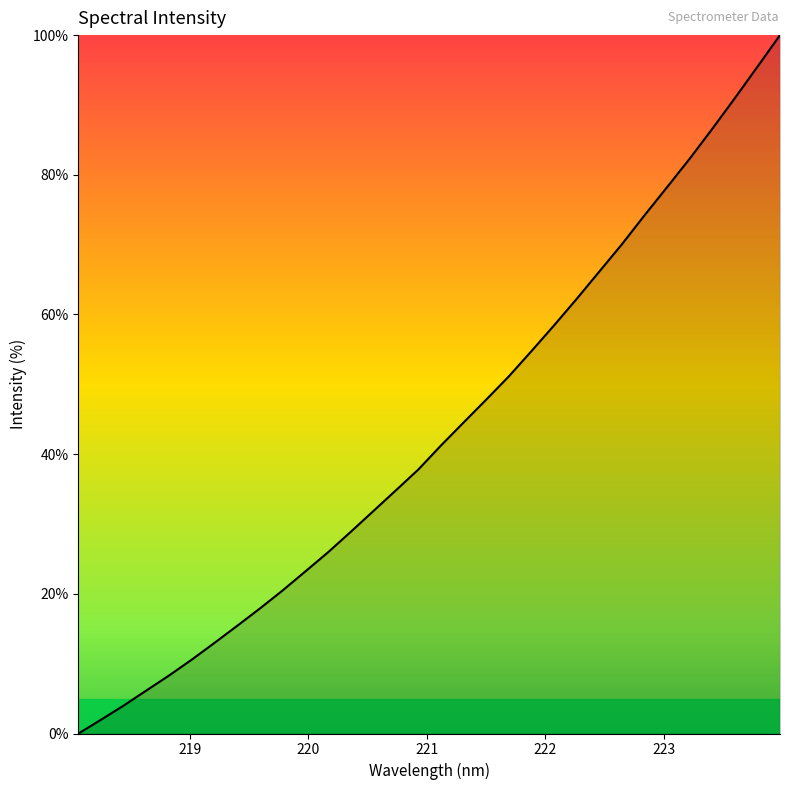

What is the difference between the maximum and minimum values?

100.0